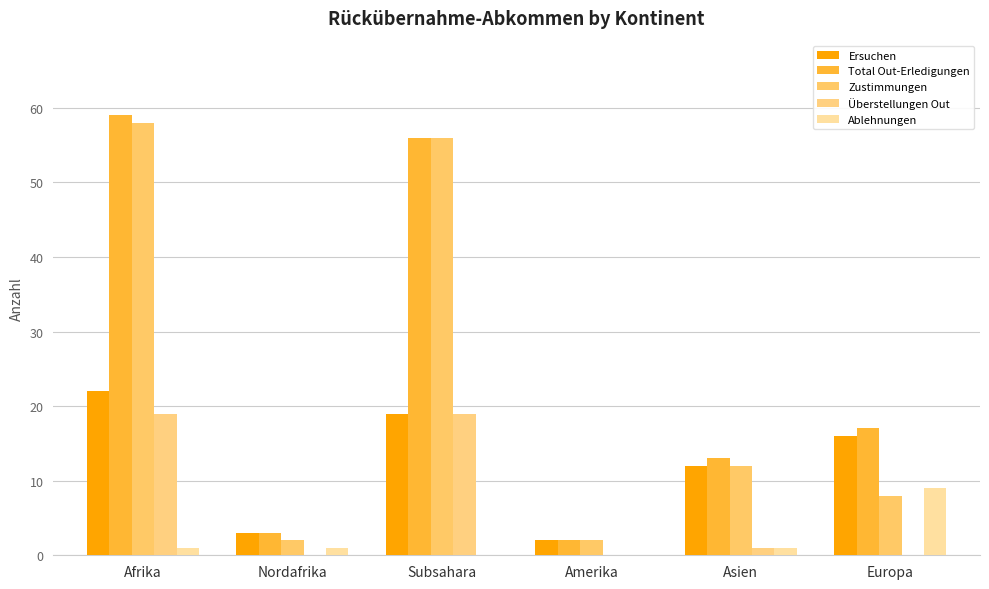

What is the sum of the Ersuchen values at Amerika and Afrika?

24